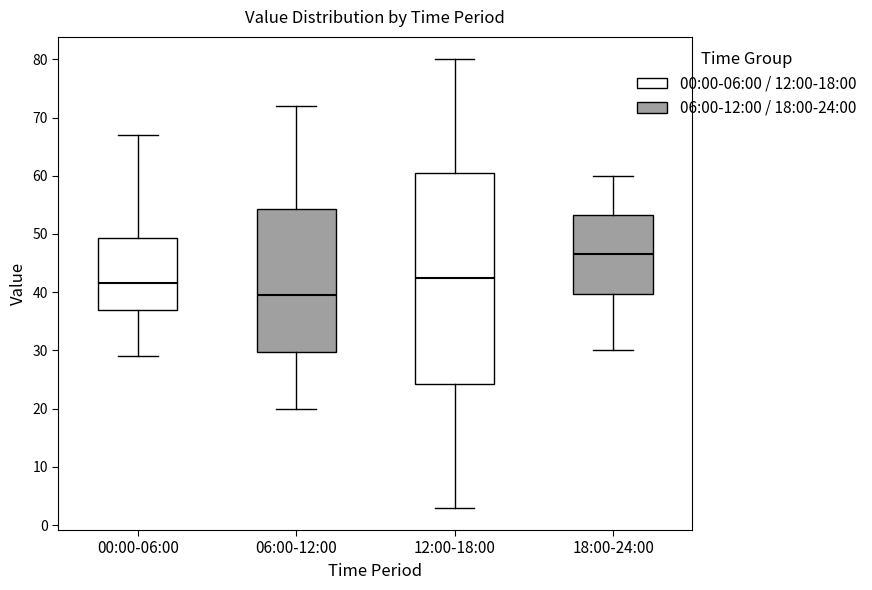

Reading left to right, read every box against the y-axis: the position of its median line, the range the box covers, and the ends of its whiskers. The values are not printed on the chart, so give them approximately, as read against the axis.

00:00-06:00: median 42, box 37 to 49, whiskers 29 to 67
06:00-12:00: median 40, box 30 to 54, whiskers 20 to 72
12:00-18:00: median 43, box 24 to 61, whiskers 3 to 80
18:00-24:00: median 47, box 40 to 53, whiskers 30 to 60